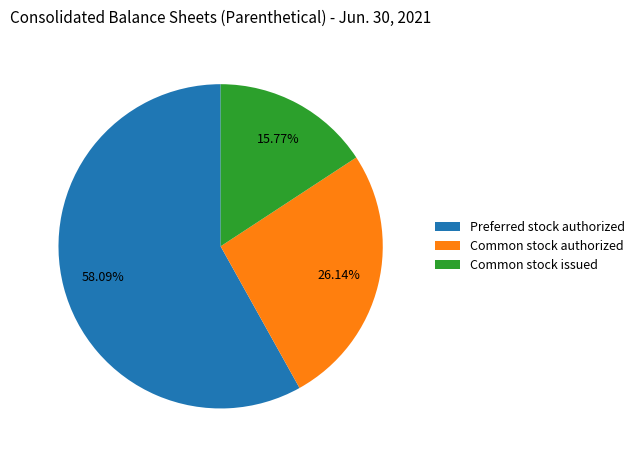

Which has a higher value, Common stock authorized or Preferred stock authorized?

Preferred stock authorized